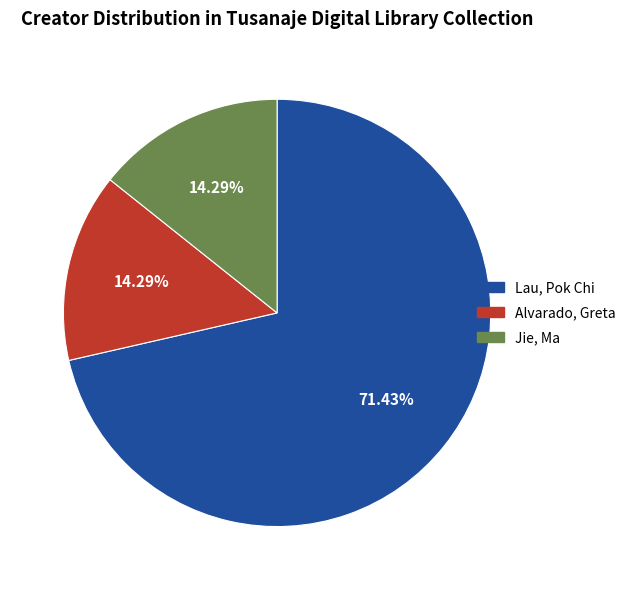

Is there a majority slice in this chart?

Yes